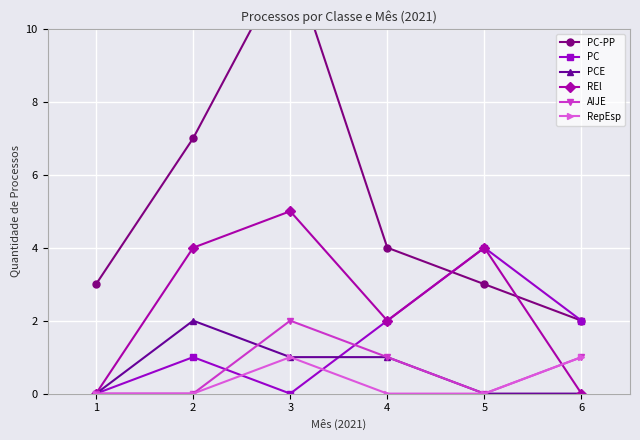

Reading left to right, extract all data points from this chart.

PC-PP: 3	7	12	4	3	2
PC: 0	1	0	2	4	2
PCE: 0	2	1	1	0	0
REl: 0	4	5	2	4	0
AIJE: 0	0	2	1	0	1
RepEsp: 0	0	1	0	0	1